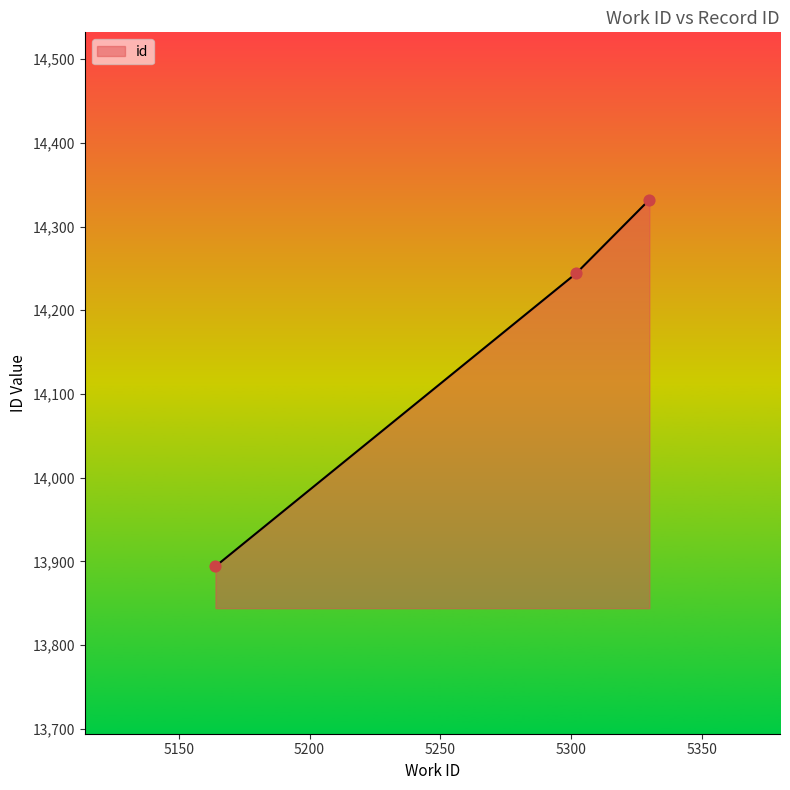

What is the difference between the maximum and minimum values?

438